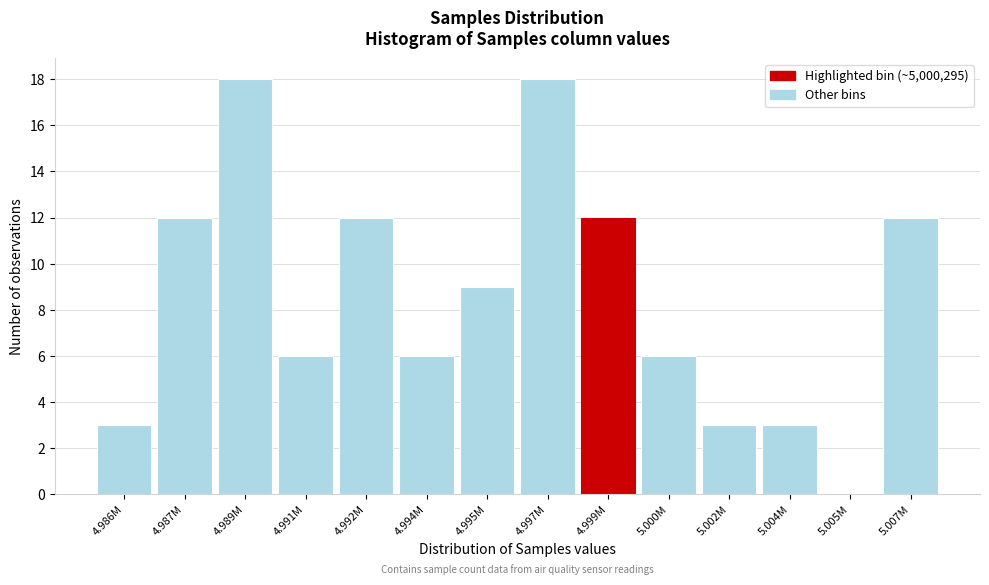

Reading right to left, extract all data points from this chart.

5.007M=12	5.005M=0	5.004M=3	5.002M=3	5.000M=6	4.999M=12	4.997M=18	4.995M=9	4.994M=6	4.992M=12	4.991M=6	4.989M=18	4.987M=12	4.986M=3